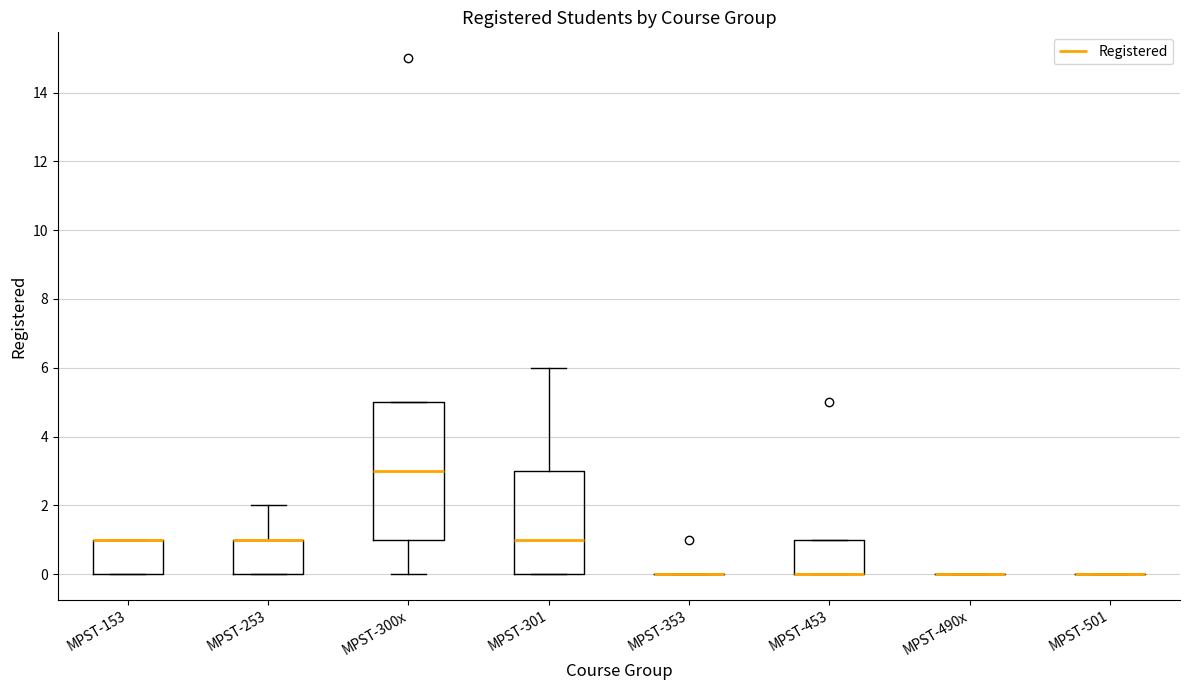

Reading left to right, read every box against the y-axis: the position of its median line, the range the box covers, and the ends of its whiskers. The values are not printed on the chart, so give them approximately, as read against the axis.

MPST-153: median 1 (drawn on the box's upper edge), box 0 to 1, whiskers 0 to 1
MPST-253: median 1 (drawn on the box's upper edge), box 0 to 1, whiskers 0 to 2
MPST-300x: median 3, box 1 to 5, whiskers 0 to 5
MPST-301: median 1, box 0 to 3, whiskers 0 to 6
MPST-353: box collapsed to a line at 0, whiskers 0 to 0
MPST-453: median 0 (drawn on the box's lower edge), box 0 to 1, whiskers 0 to 1
MPST-490x: box collapsed to a line at 0, whiskers 0 to 0
MPST-501: box collapsed to a line at 0, whiskers 0 to 0